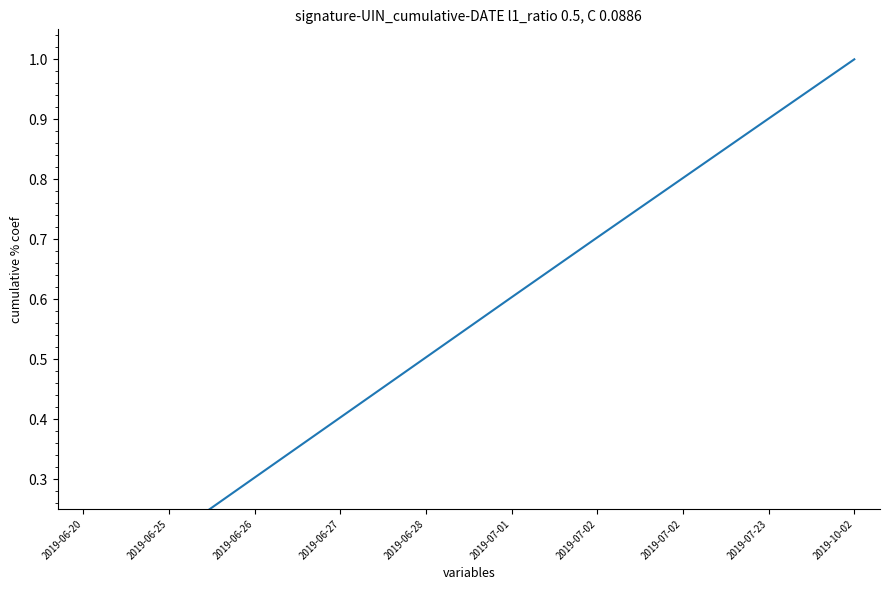

Is it true that the value at 2019-06-25 is 0.2?

True